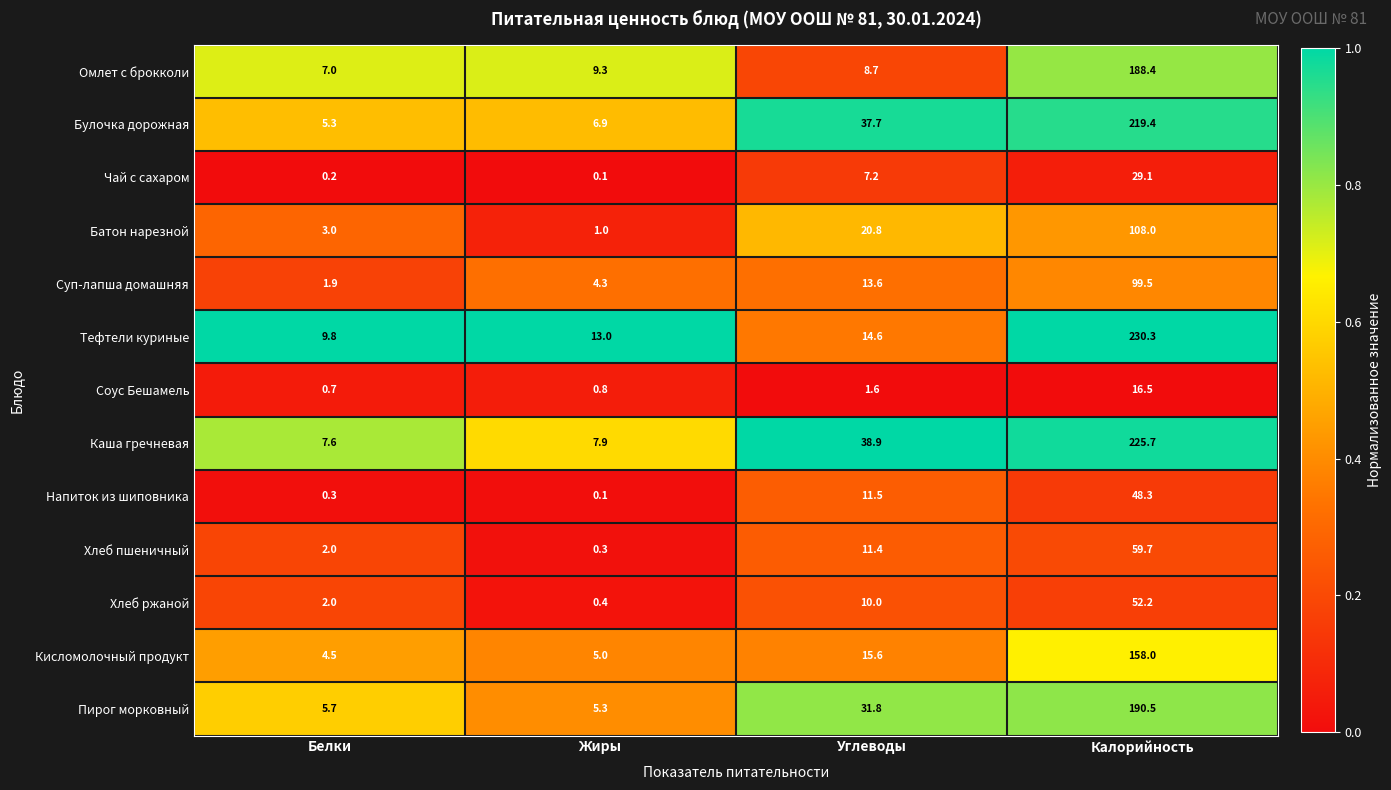

How many categories are shown in the chart?

4